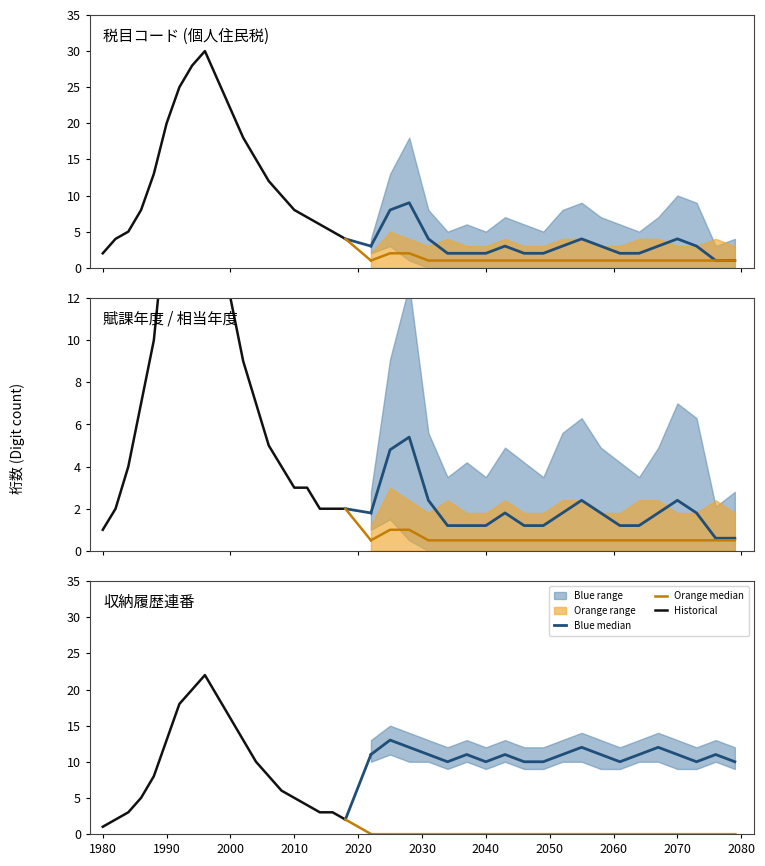

What is the difference between the Blue median values at 2050 and 2000?

1